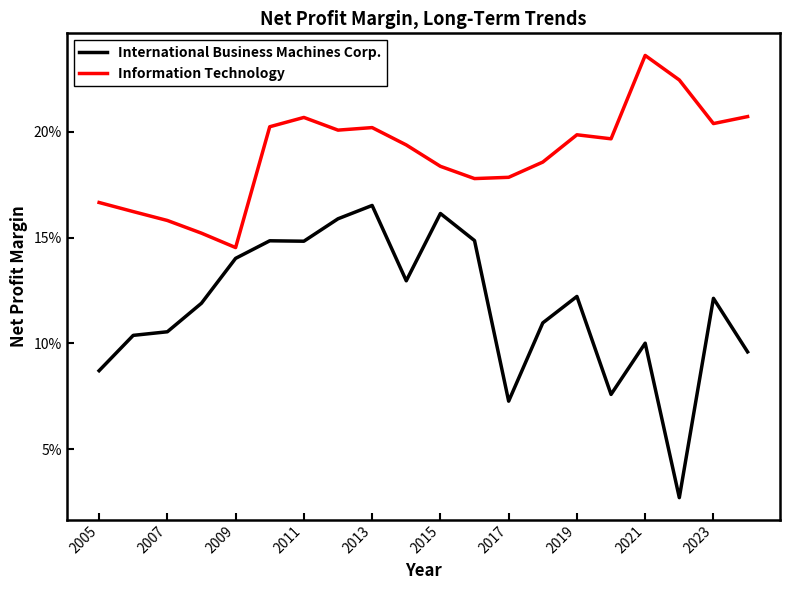

Does the chart display data point markers on the line(s)?

No